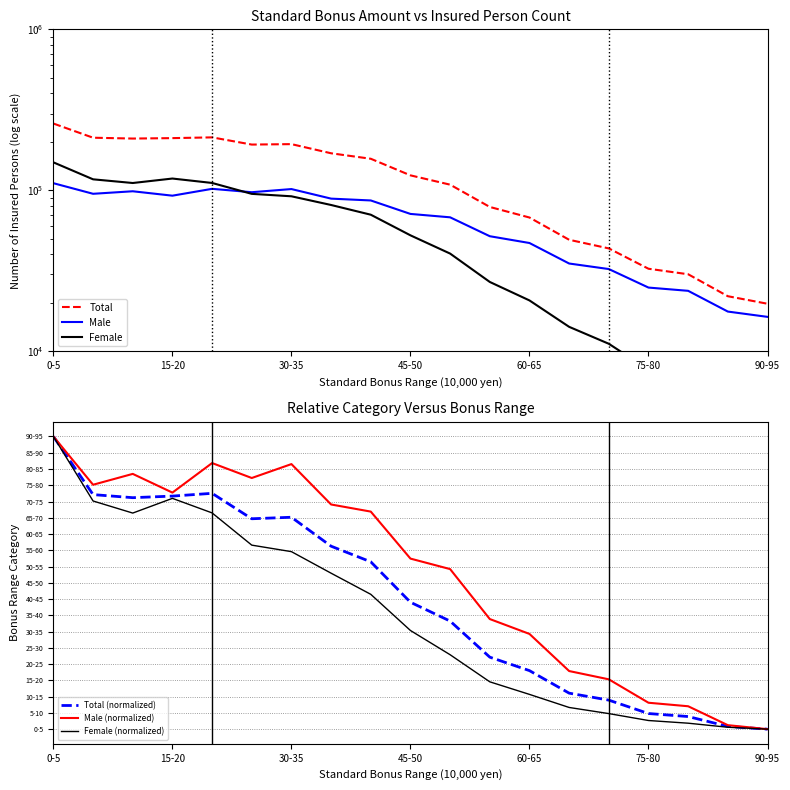

True or false: Total (normalized) and Female (normalized) cross at least once.

False